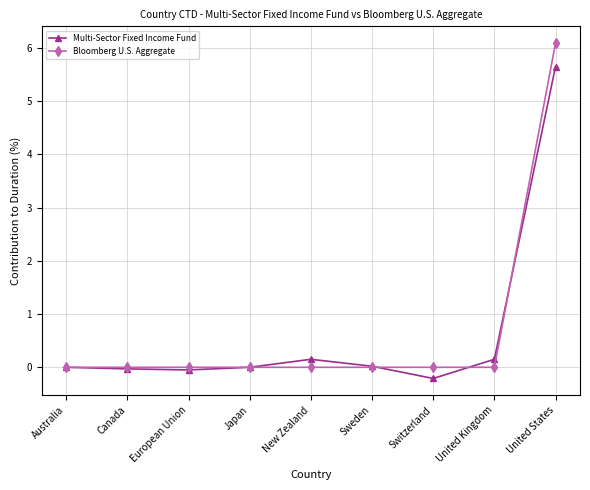

True or false: Multi-Sector Fixed Income Fund has more than 2 interior local peaks.

False